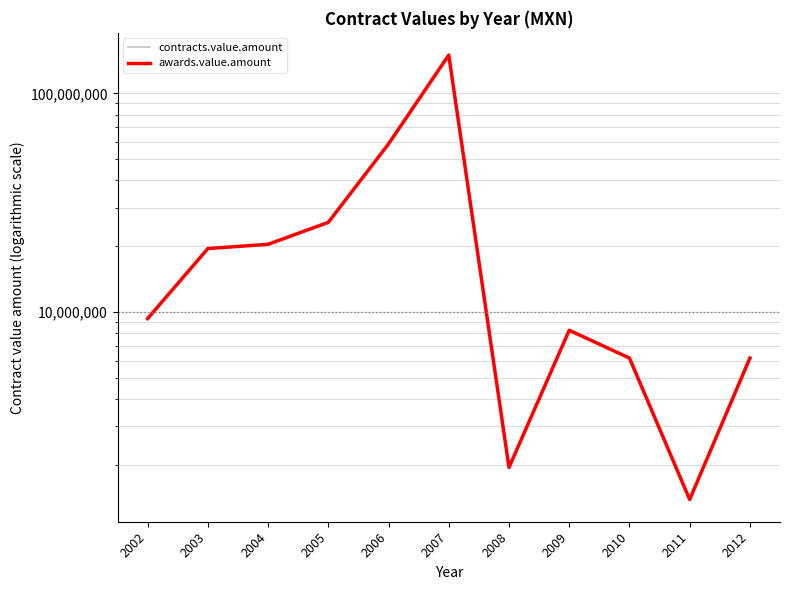

Which label corresponds to the smallest value in the chart?

2011